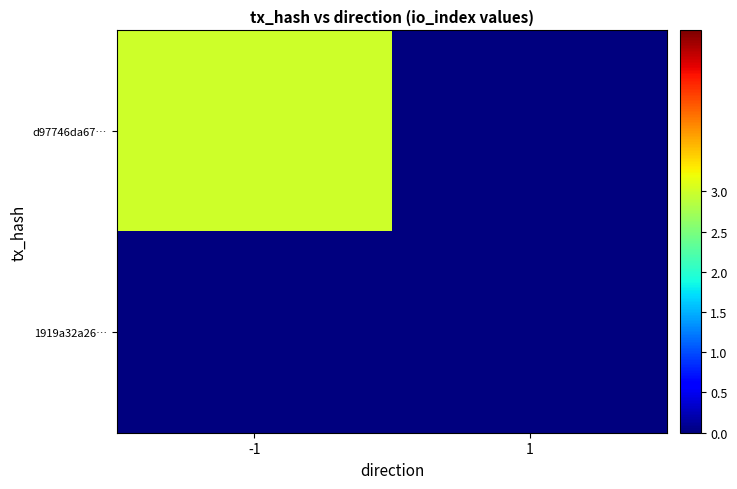

Rank the series at -1 from highest to lowest value.

d97746da67…, 1919a32a26…